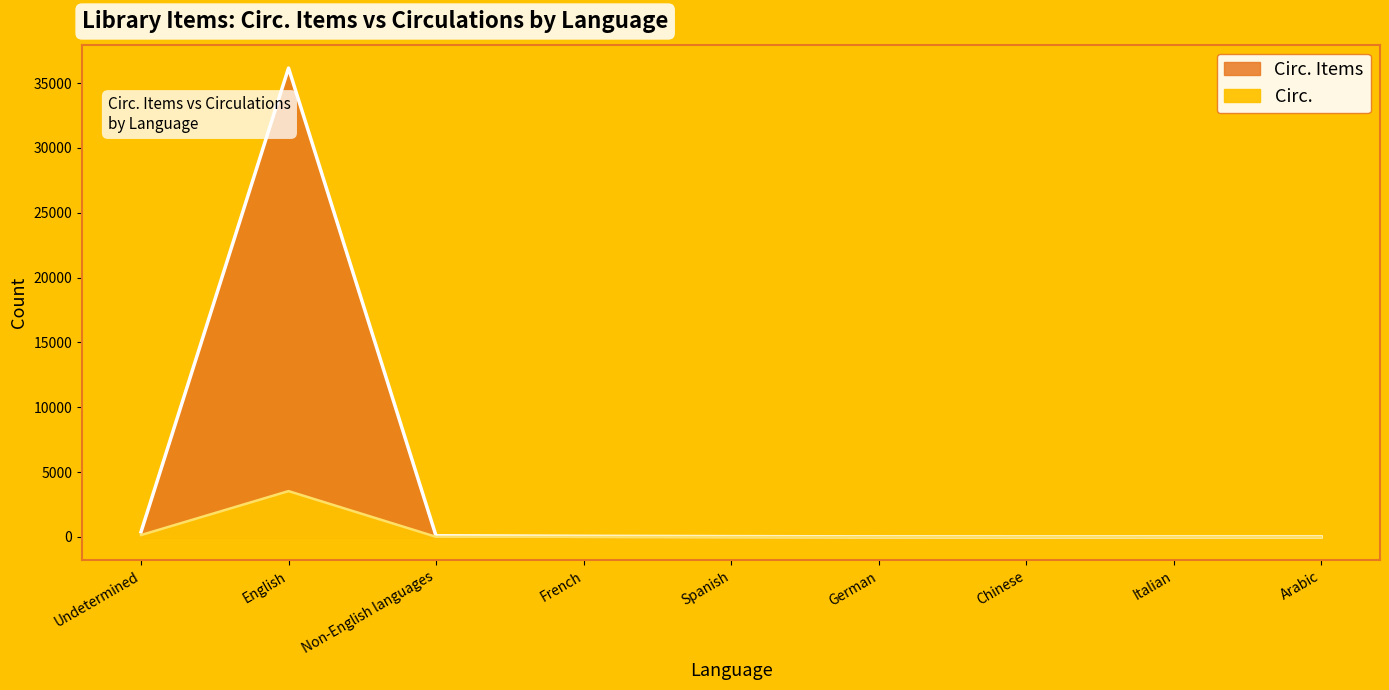

True or false: Circ. has more than 2 points higher than both neighbors.

False